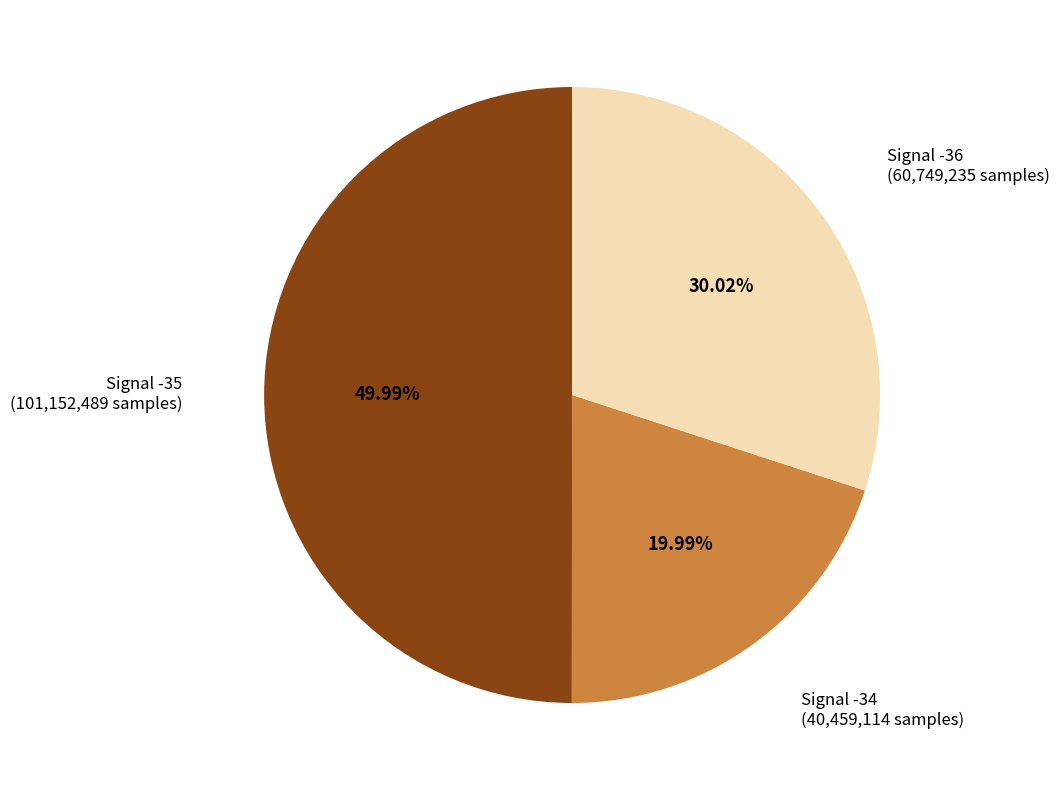

Does any single category account for the majority?

No